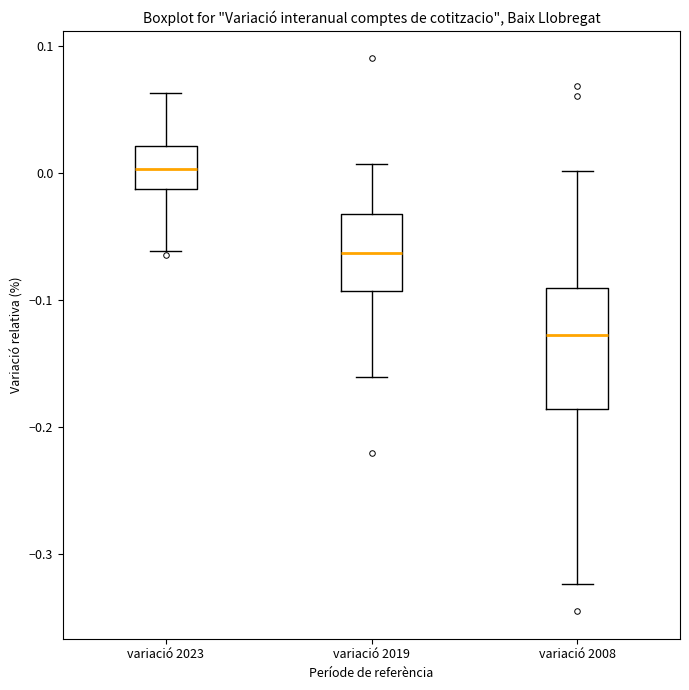

Reading left to right, read every box against the y-axis: the position of its median line, the range the box covers, and the ends of its whiskers. The values are not printed on the chart, so give them approximately, as read against the axis.

variació 2023: median 0.00, box -0.01 to 0.02, whiskers -0.06 to 0.06
variació 2019: median -0.06, box -0.09 to -0.03, whiskers -0.16 to 0.01
variació 2008: median -0.13, box -0.19 to -0.09, whiskers -0.32 to 0.00